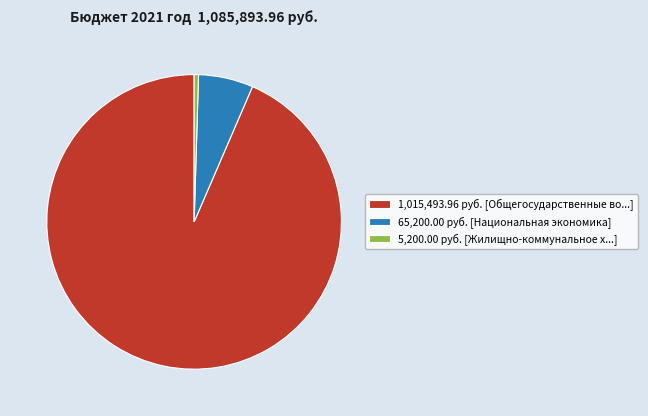

How many slices are in this pie chart?

3